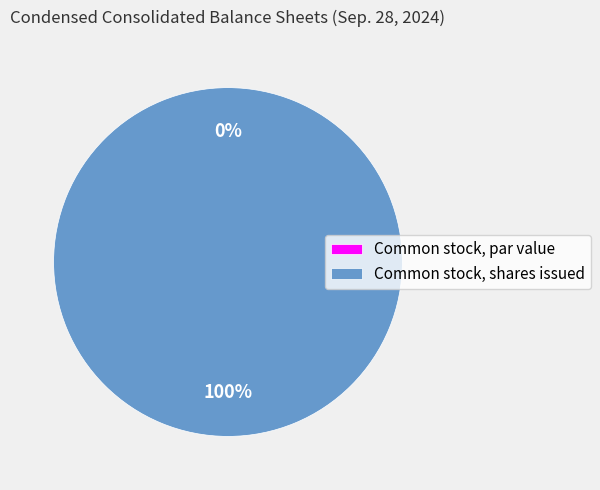

Which slice is the smallest?

Common stock, par value